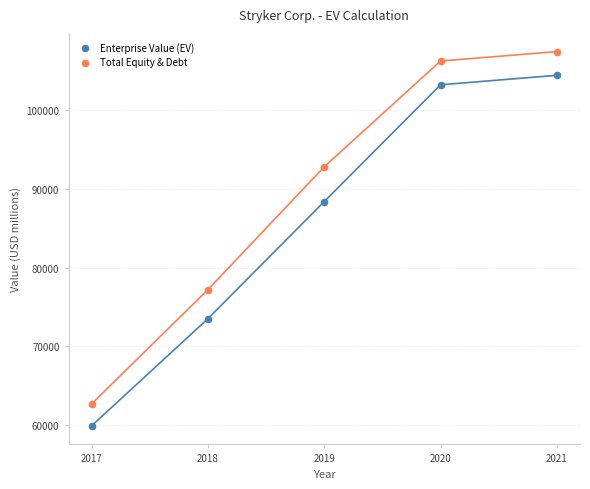

Which series contains the lowest Y value?

Enterprise Value (EV)